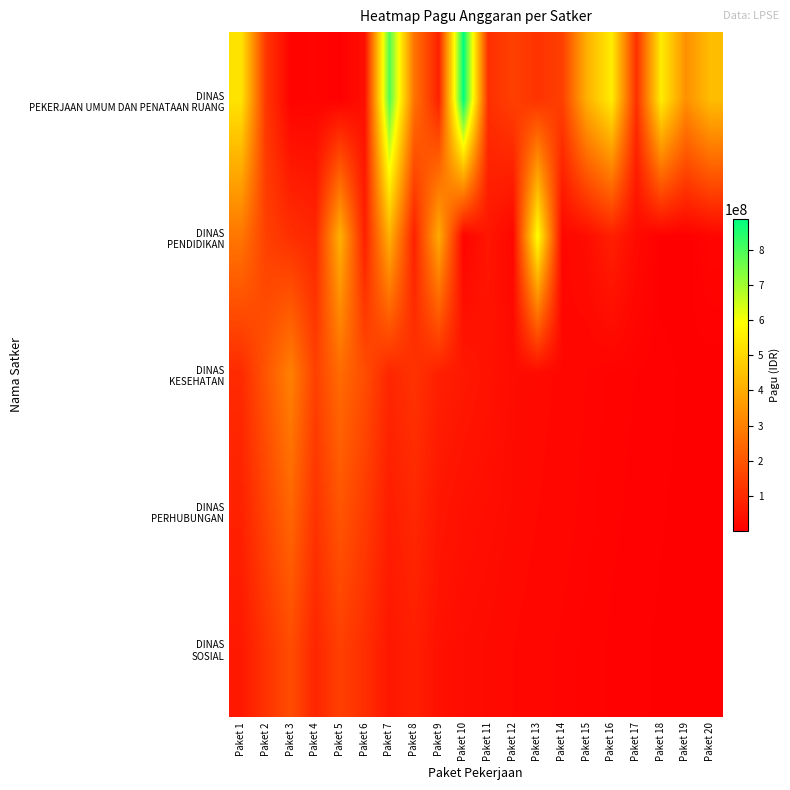

Which series has the widest spread of values?

DINAS PEKERJAAN UMUM DAN PENATAAN RUANG